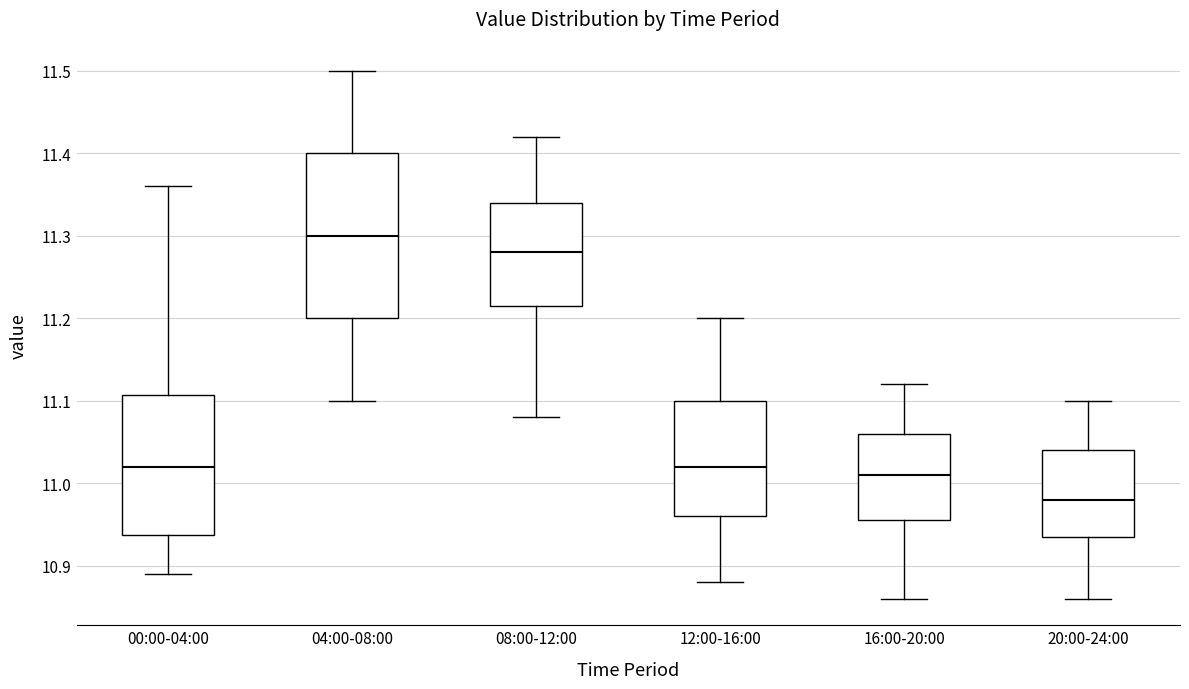

Reading left to right, read every box against the y-axis: the position of its median line, the range the box covers, and the ends of its whiskers. The values are not printed on the chart, so give them approximately, as read against the axis.

00:00-04:00: median 11.02, box 10.94 to 11.11, whiskers 10.89 to 11.36
04:00-08:00: median 11.30, box 11.20 to 11.40, whiskers 11.10 to 11.50
08:00-12:00: median 11.28, box 11.22 to 11.34, whiskers 11.08 to 11.42
12:00-16:00: median 11.02, box 10.96 to 11.10, whiskers 10.88 to 11.20
16:00-20:00: median 11.01, box 10.96 to 11.06, whiskers 10.86 to 11.12
20:00-24:00: median 10.98, box 10.94 to 11.04, whiskers 10.86 to 11.10